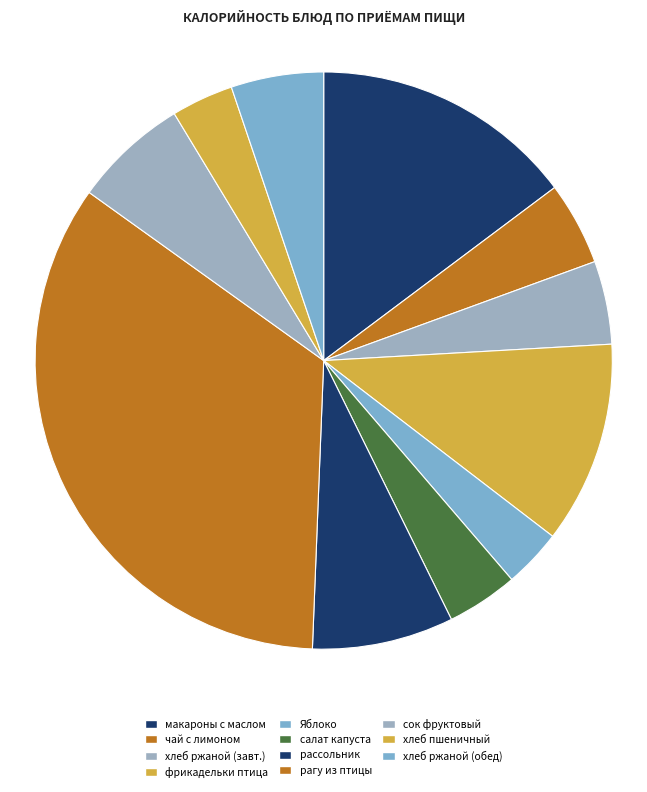

Rank the categories by value from lowest to highest.

Яблоко, хлеб пшеничный, салат из свежей капусты Молодость, чай с лимоном, хлеб ржаной (завтрак), хлеб ржаной (обед), сок фруктовый, рассольник Ленинградский на бульоне, фрикадельки из мяса птицы с мол.соусом, макароны отварные с маслом сливочным, рагу из птицы